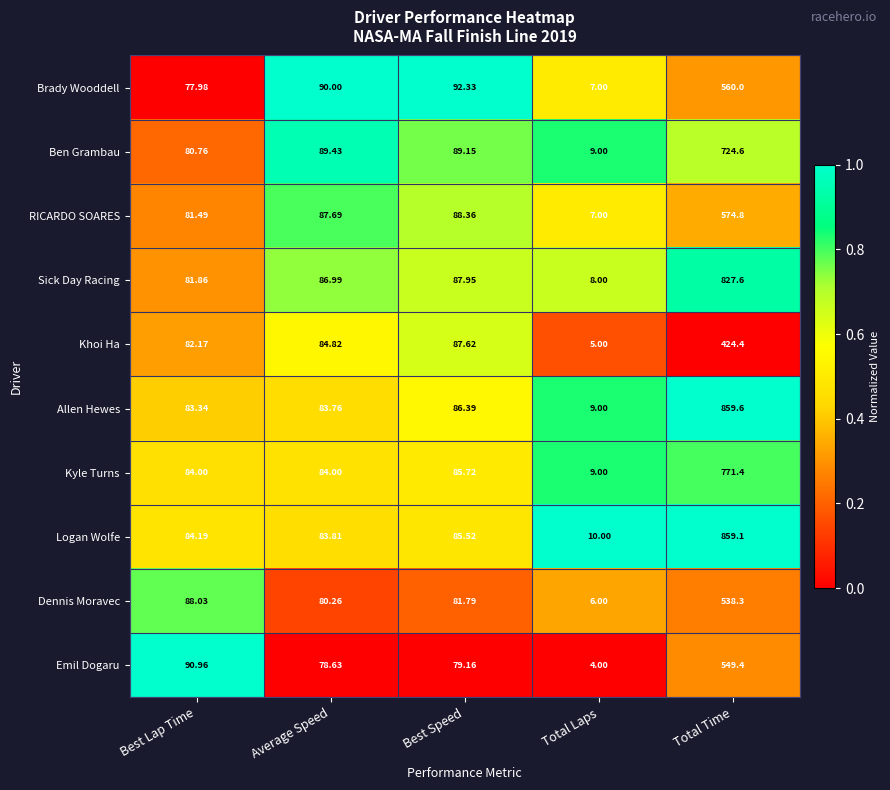

Where does the Dennis Moravec series first go above 81?

Best Lap Time